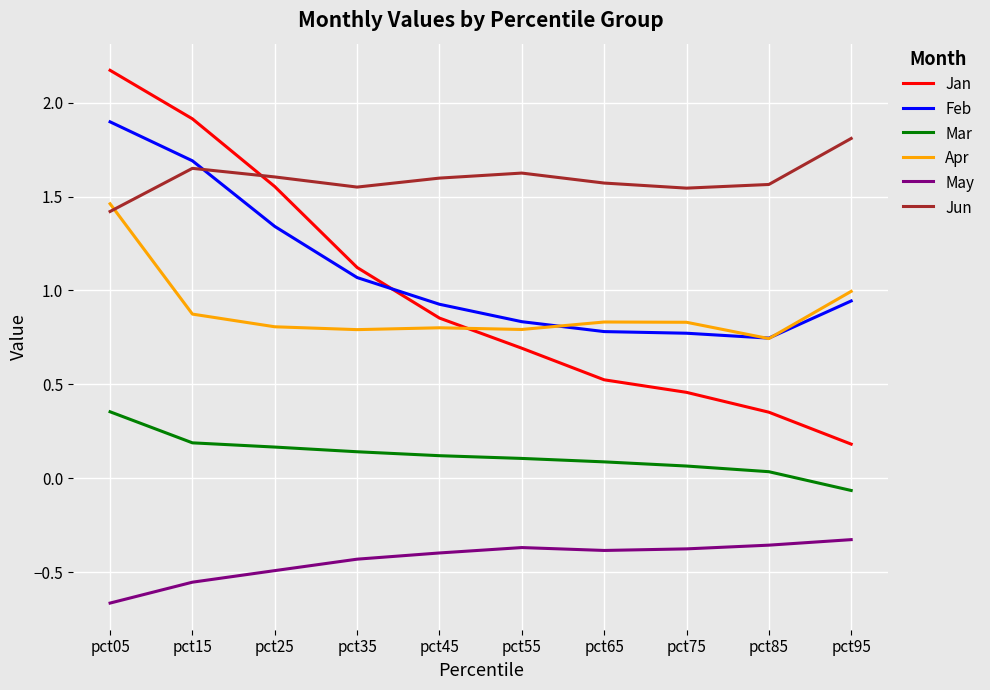

What is the highest value of the May series?

-0.3